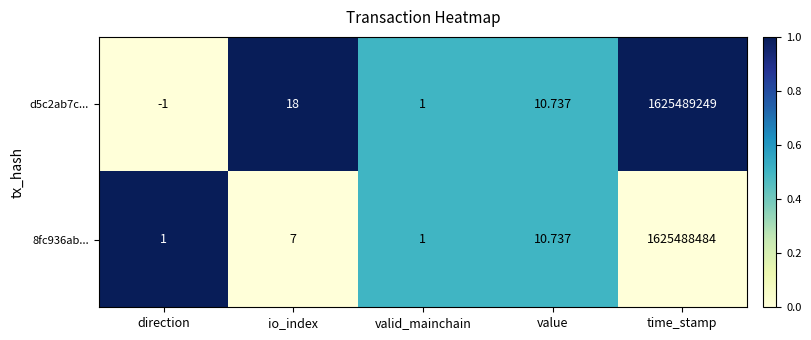

At which category is the sum across all series the highest?

time_stamp